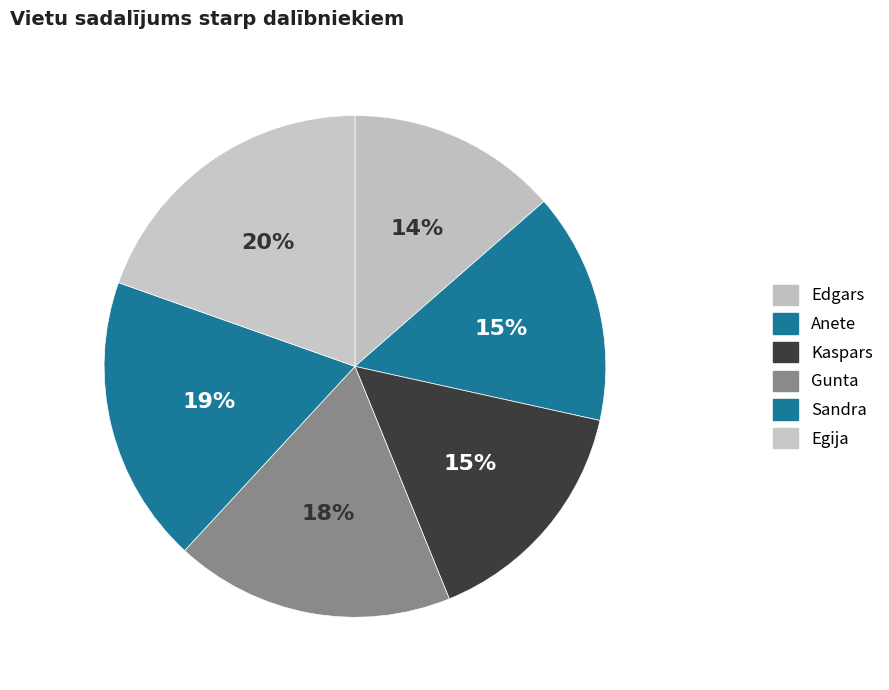

How much of the chart is everything except Anete?

85.1%